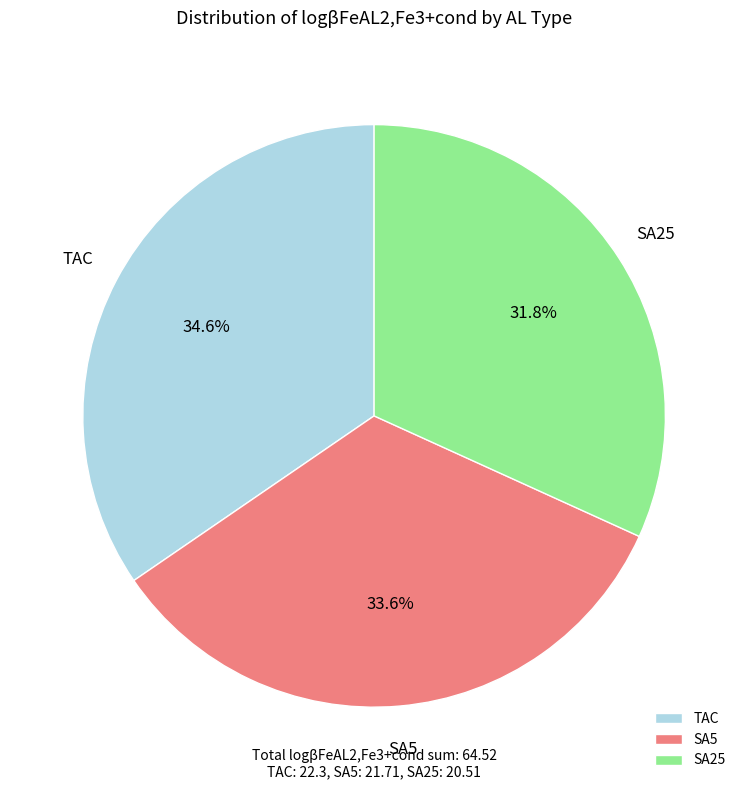

How many slices are in this pie chart?

3